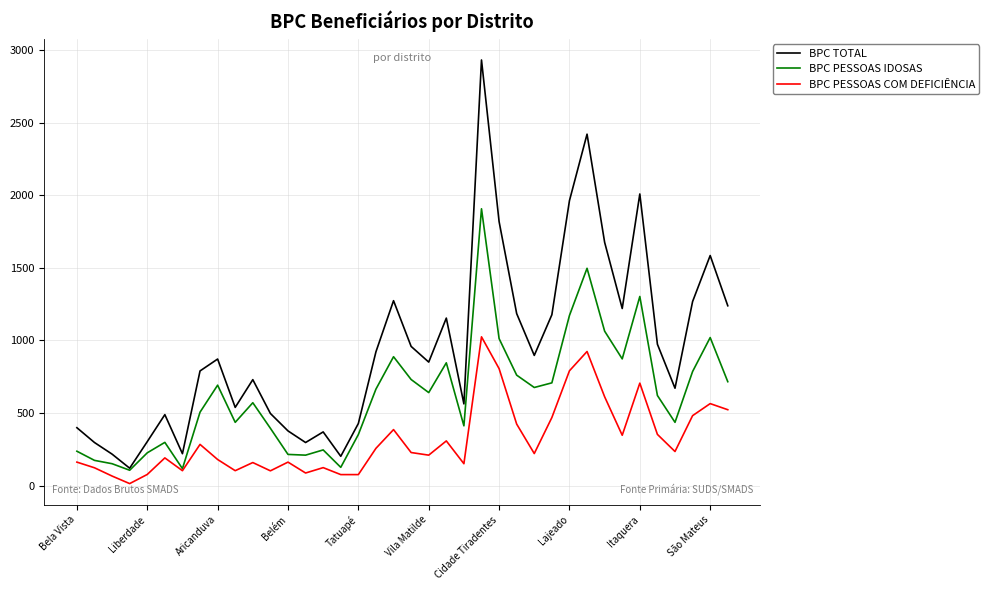

How many categories are shown in the chart?

38